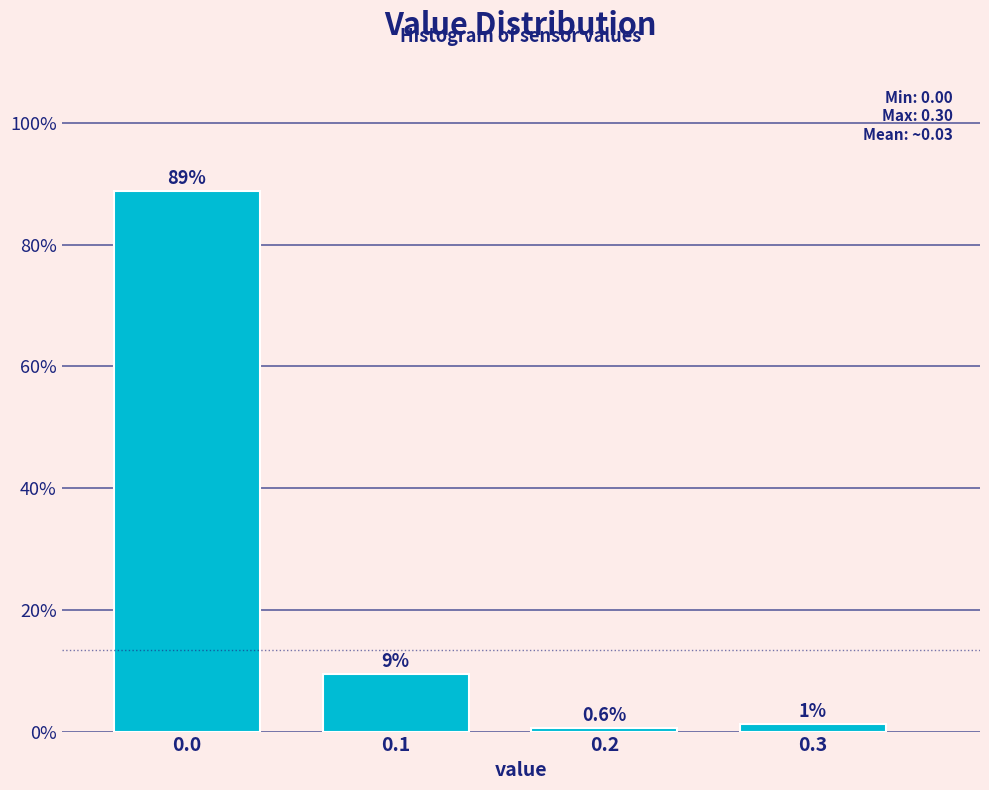

True or false: the data shows 57.2 at 0.0.

False